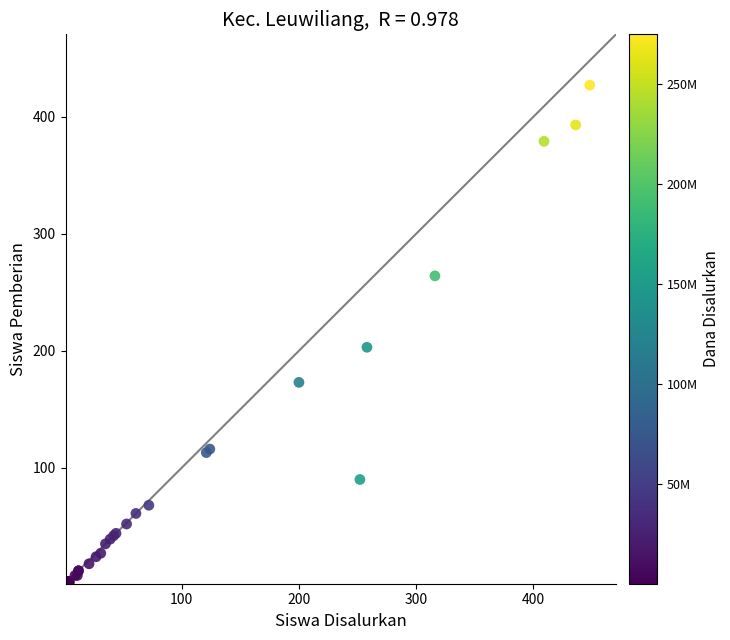

What Y value in the scatter plot is closest to 214?

203